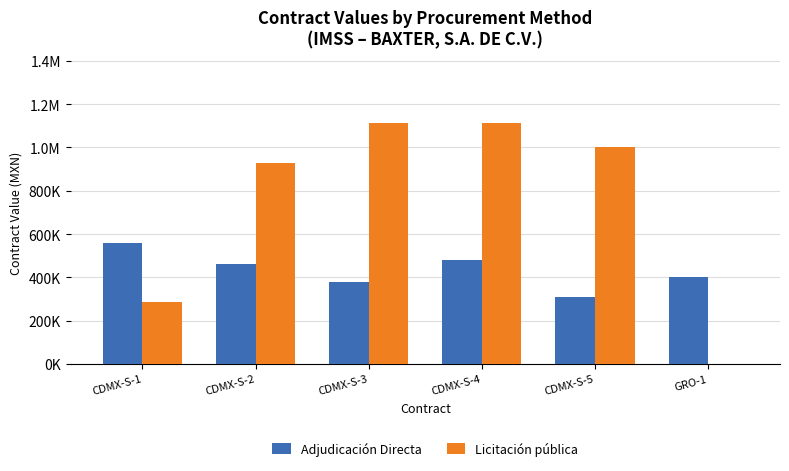

Rank the series by their maximum value, from lowest to highest.

Adjudicación Directa, Licitación pública